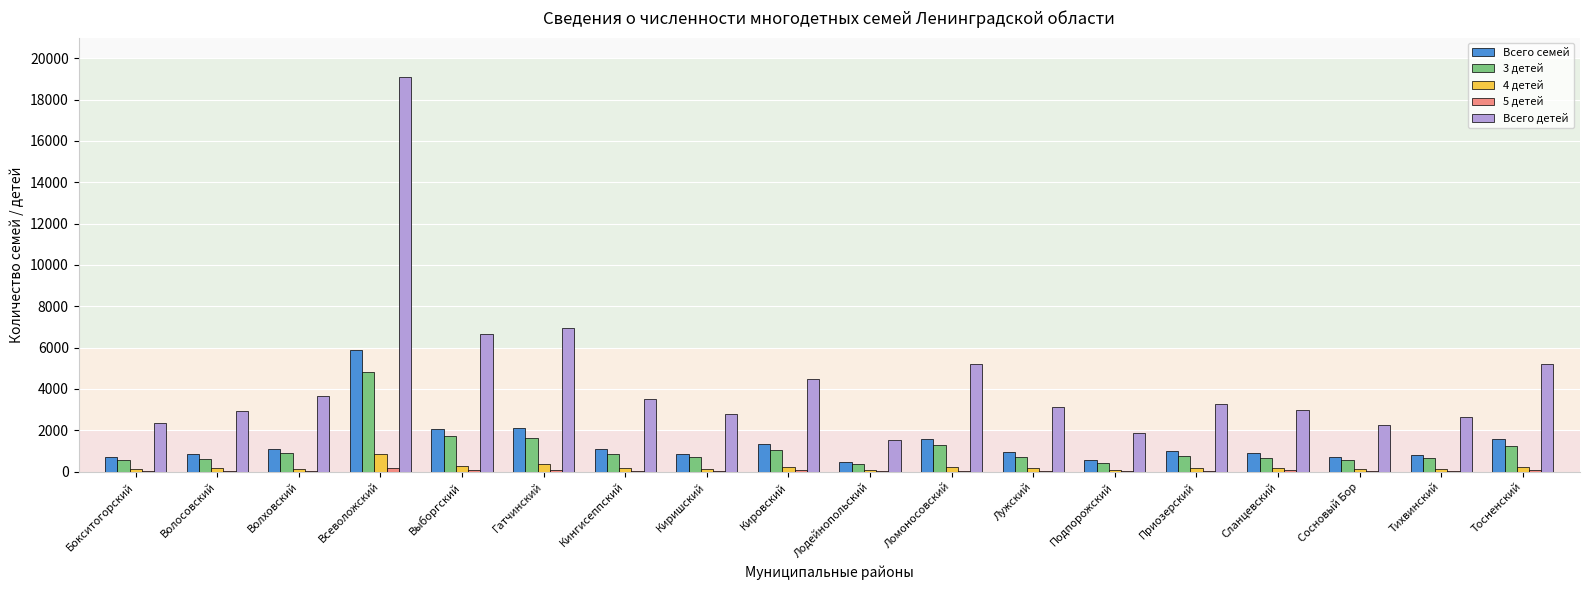

Between Волховский and Выборгский, which series saw the biggest shift?

Всего детей